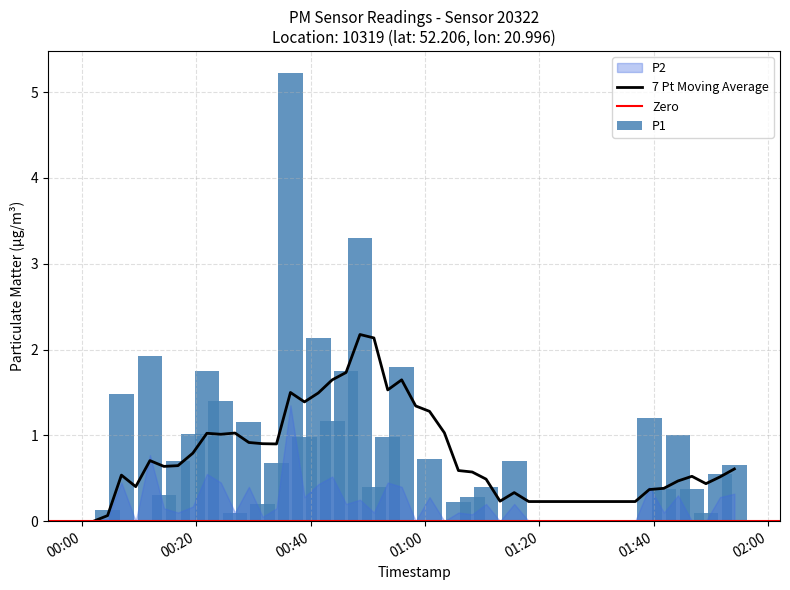

What is the maximum value for 7 Pt Moving Average?

2.2